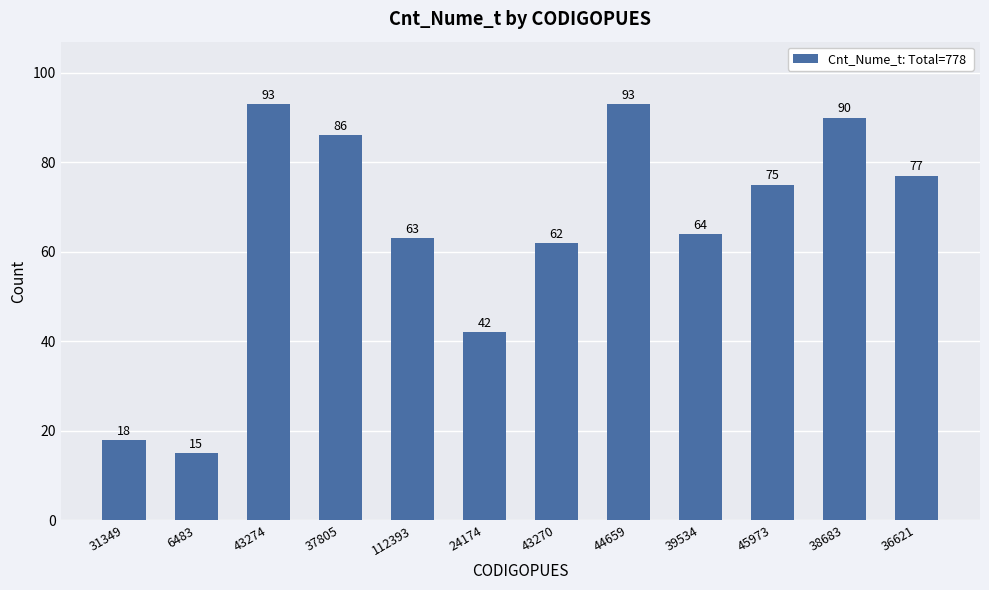

Between 6483 and 43270, which is larger?

43270